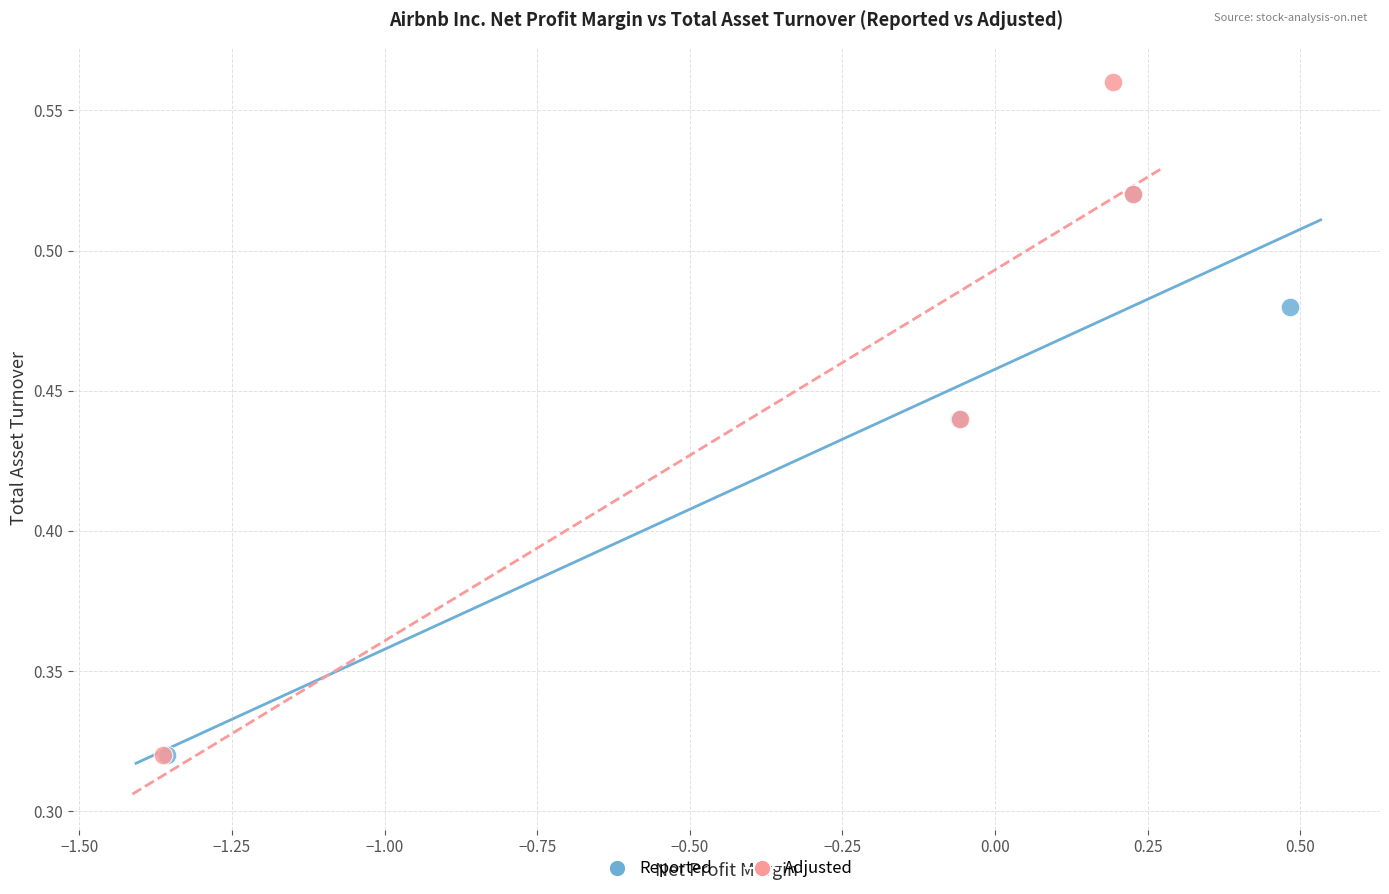

Which series contains the highest Y value?

Adjusted